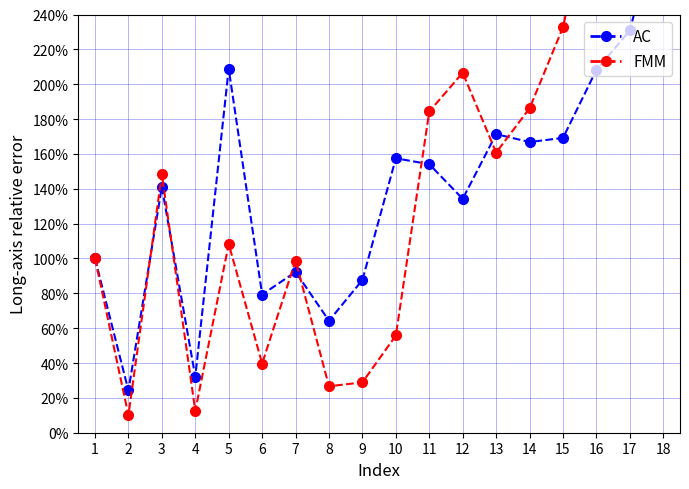

Is it true that FMM equals 1.6 at 13?

True